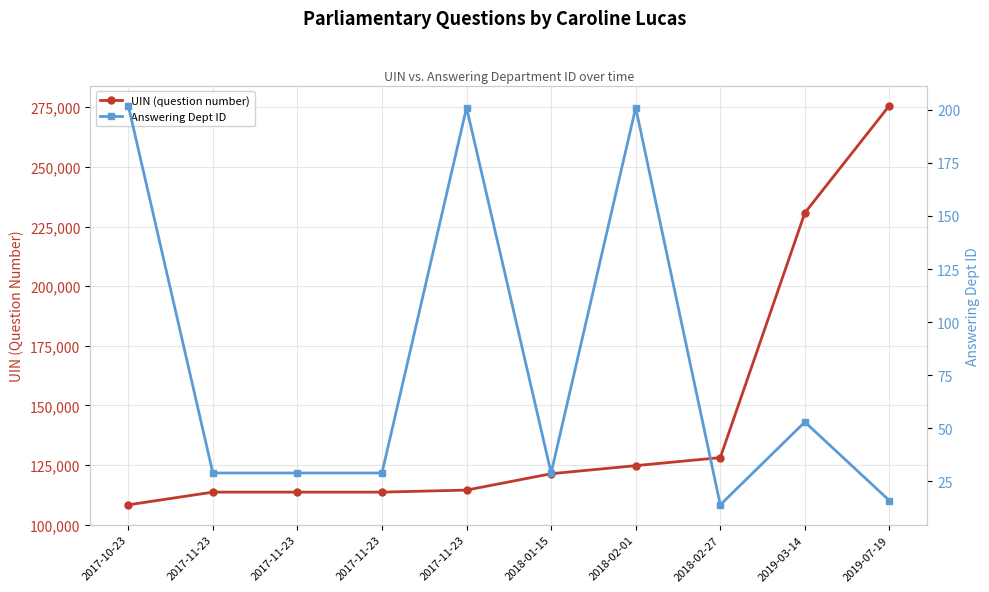

True or false: UIN (question number) and Answering Dept ID intersect in this chart.

False